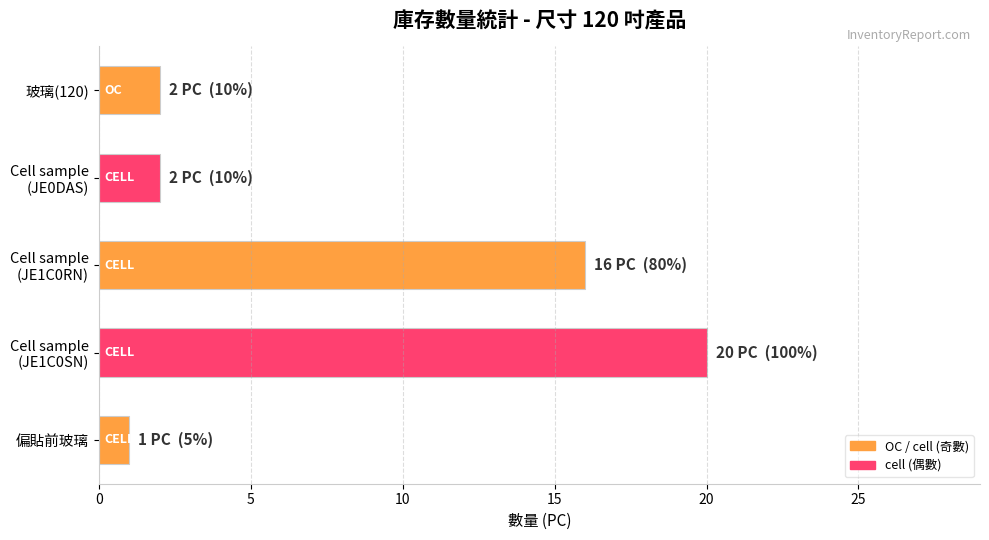

The value at 偏貼前玻璃 is 1. True or false?

True